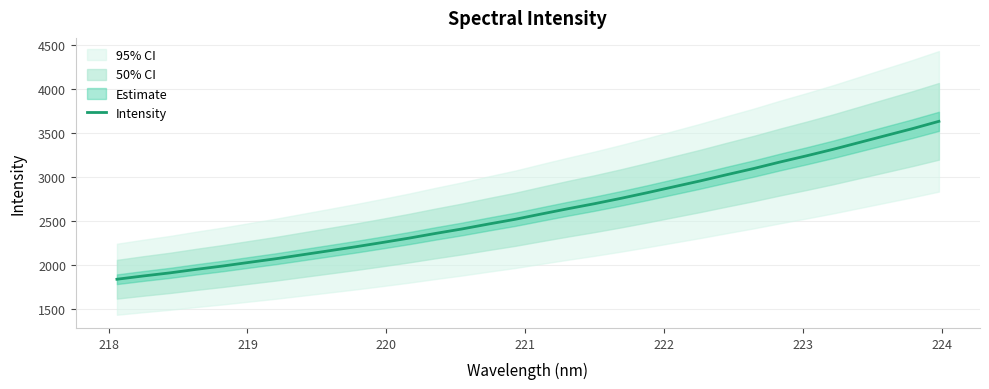

What is the greatest value displayed?

3635.4